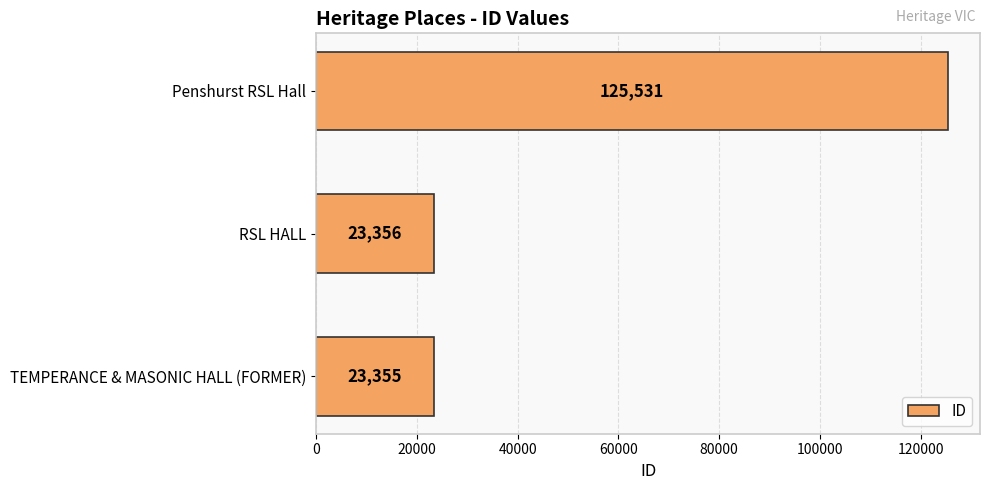

Rank the categories by value from lowest to highest.

TEMPERANCE & MASONIC HALL (FORMER), RSL HALL, Penshurst RSL Hall